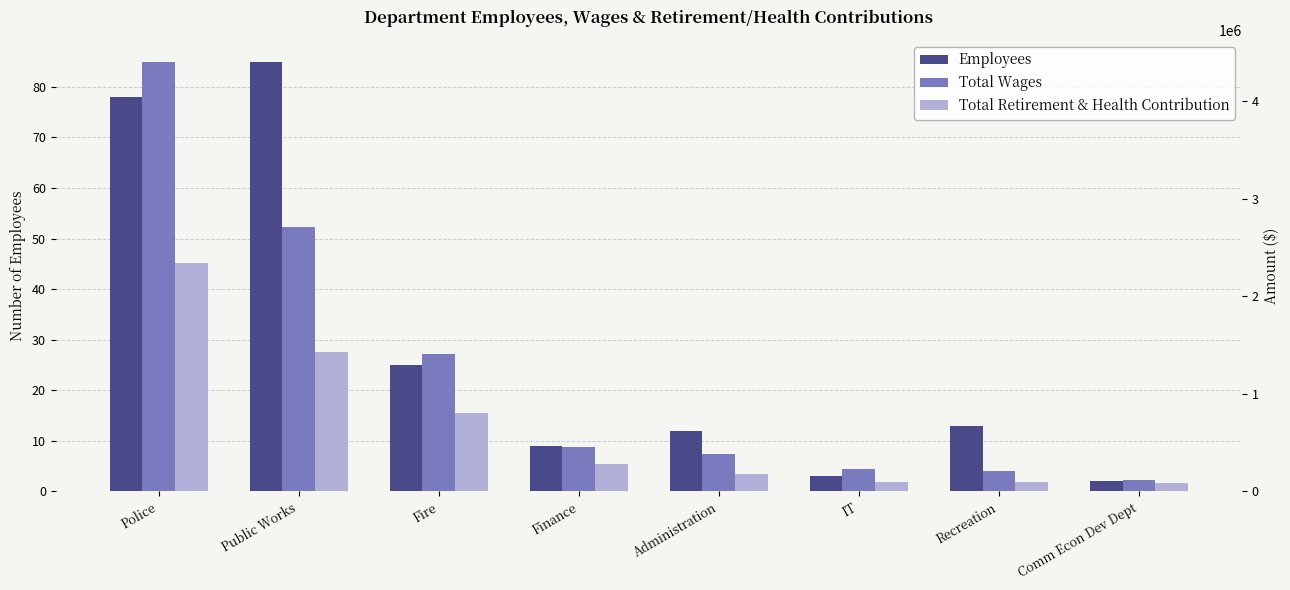

The Total Wages series shows 377843 at Fire. True or false?

False